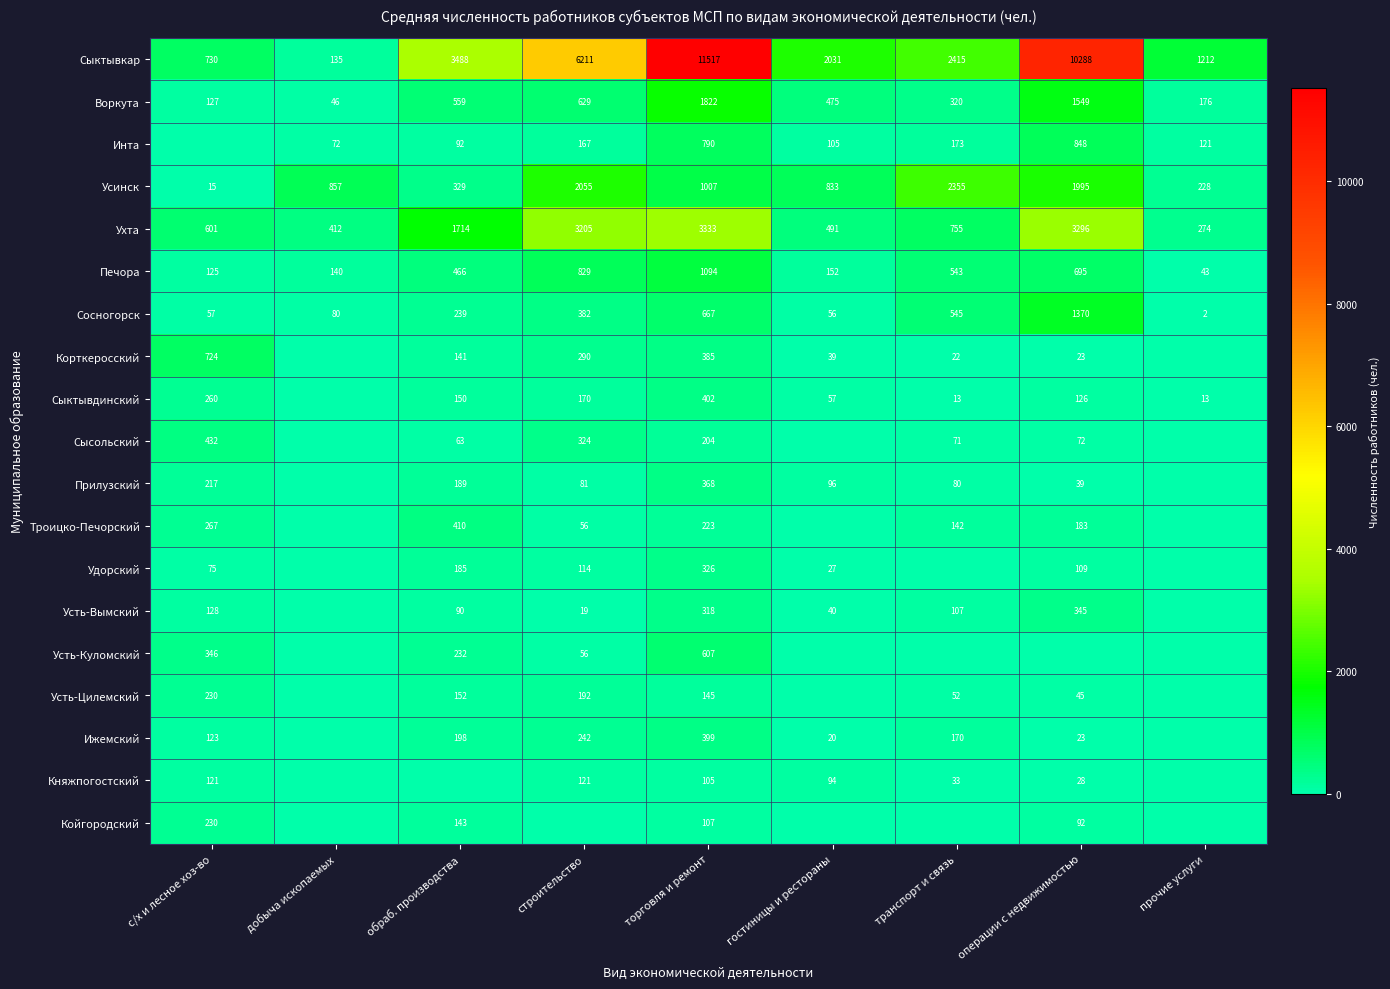

What is the average value of the Сосногорск series?

378